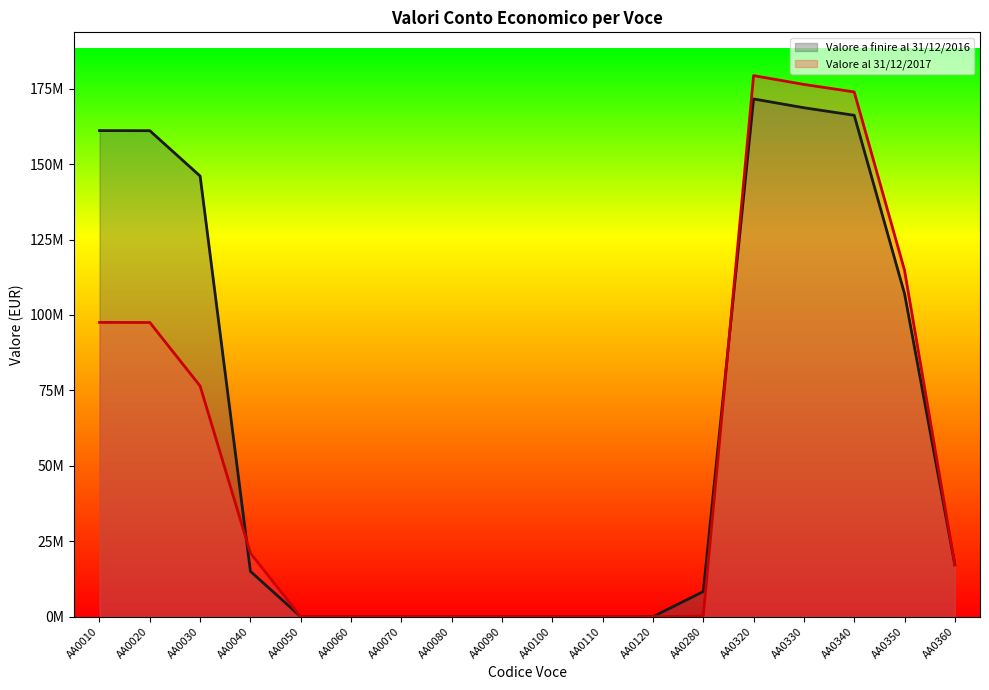

Rank the series by their average value, from lowest to highest.

Valore al 31/12/2017, Valore a finire al 31/12/2016